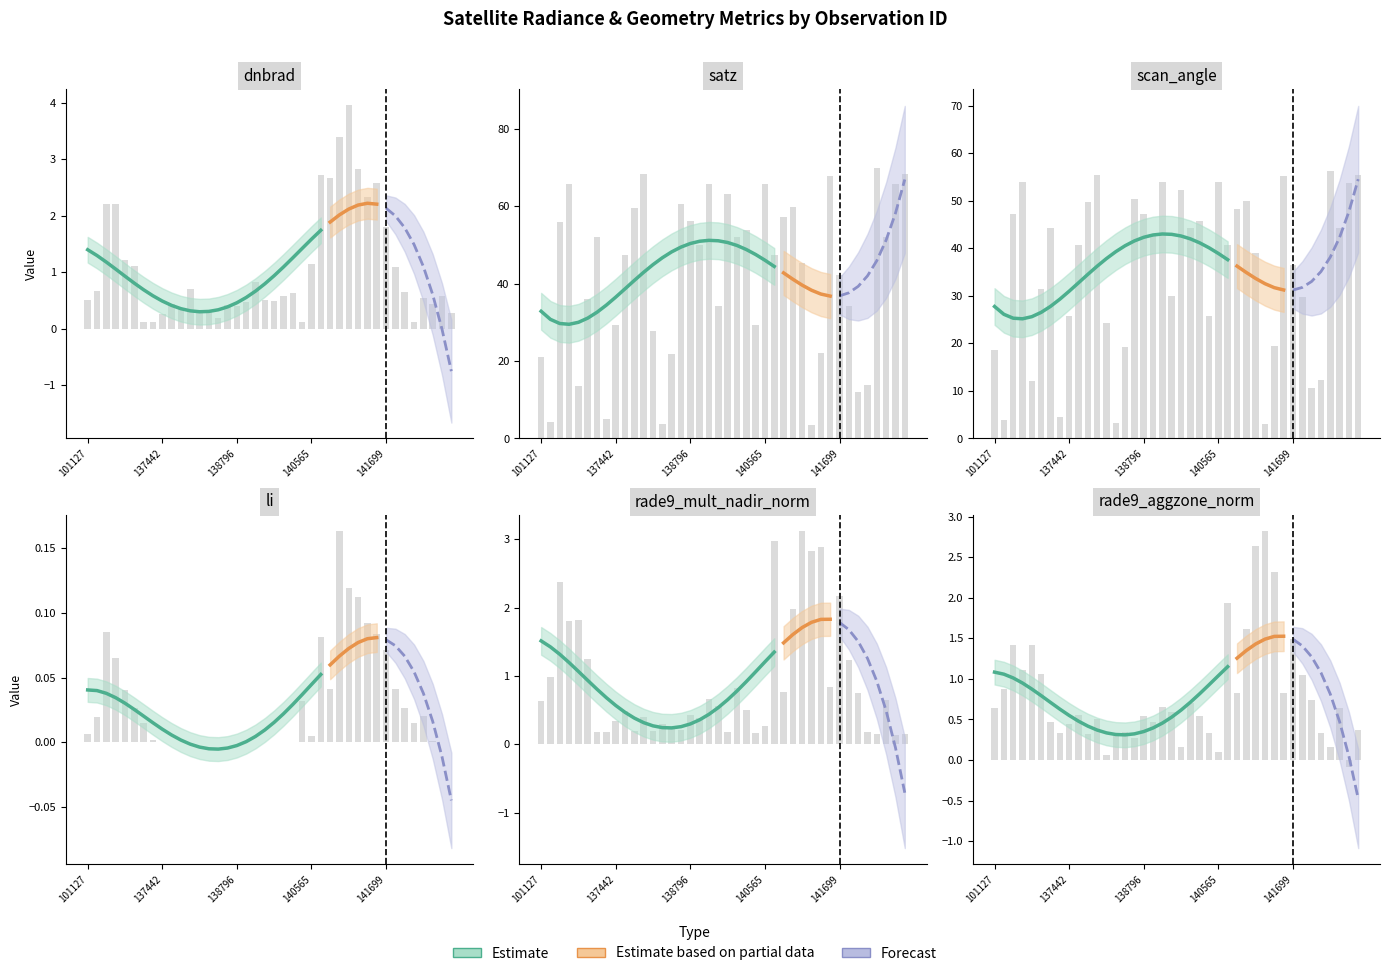

What is the difference between the maximum and minimum values in the rade9_mult_nadir_norm series?

3.0